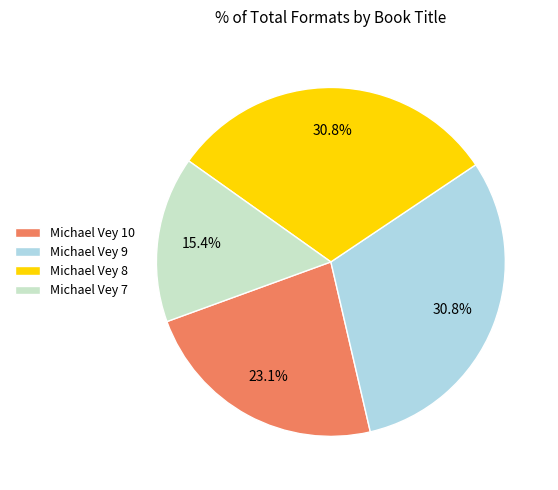

The Michael Vey 9 slice represents 31% of the pie. True or false?

True